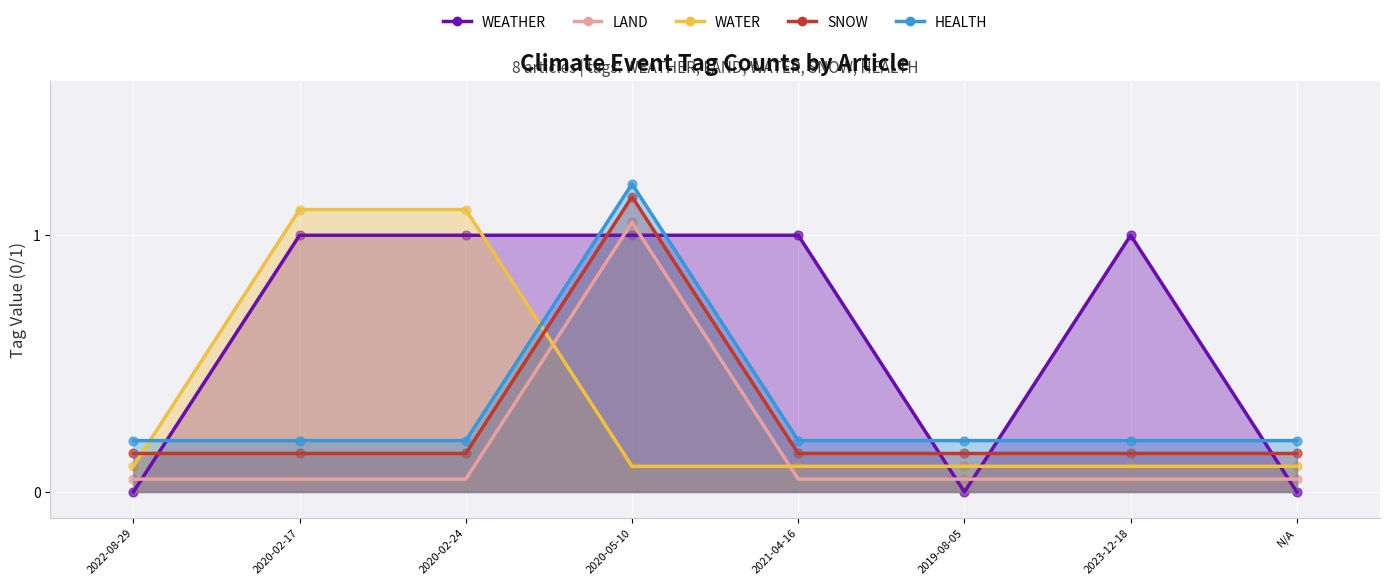

Which series contains the highest Y value?

HEALTH